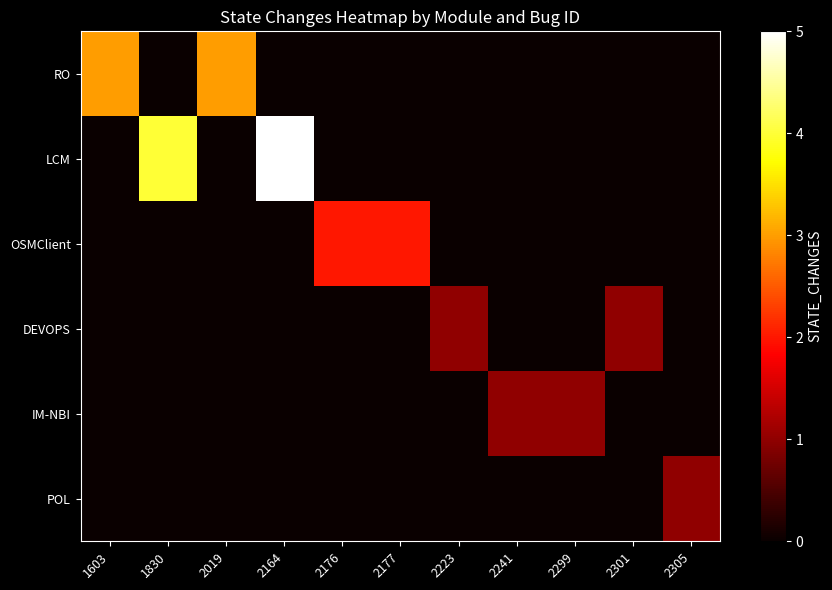

Reading right to left, extract all data points from this chart.

RO: 2305=0	2301=0	2299=0	2241=0	2223=0	2177=0	2176=0	2164=0	2019=3	1830=0	1603=3
LCM: 2305=0	2301=0	2299=0	2241=0	2223=0	2177=0	2176=0	2164=5	2019=0	1830=4	1603=0
OSMClient: 2305=0	2301=0	2299=0	2241=0	2223=0	2177=2	2176=2	2164=0	2019=0	1830=0	1603=0
DEVOPS: 2305=0	2301=1	2299=0	2241=0	2223=1	2177=0	2176=0	2164=0	2019=0	1830=0	1603=0
IM-NBI: 2305=0	2301=0	2299=1	2241=1	2223=0	2177=0	2176=0	2164=0	2019=0	1830=0	1603=0
POL: 2305=1	2301=0	2299=0	2241=0	2223=0	2177=0	2176=0	2164=0	2019=0	1830=0	1603=0